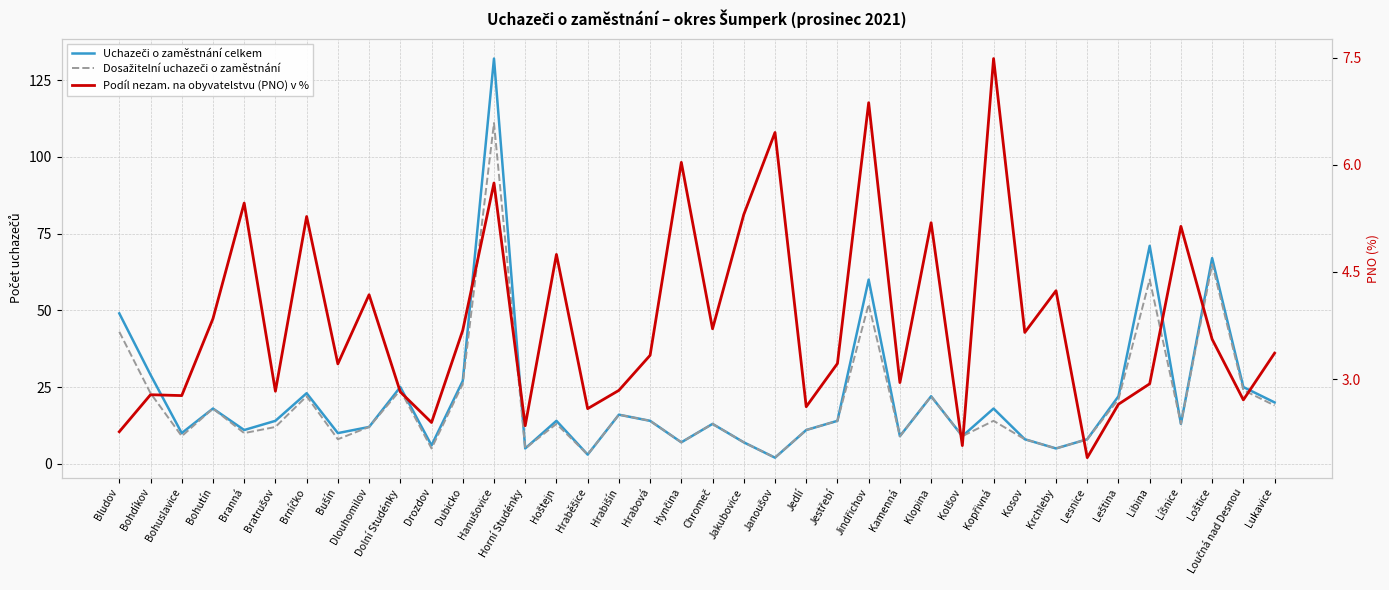

Reading left to right, transcribe all the data shown in this chart.

Uchazeči o zaměstnání celkem: Bludov=49.0	Bohdíkov=29.0	Bohuslavice=10.0	Bohutín=18.0	Branná=11.0	Bratrušov=14.0	Brníčko=23.0	Bušín=10.0	Dlouhomilov=12.0	Dolní Studénky=25.0	Drozdov=6.0	Dubicko=27.0	Hanušovice=132.0	Horní Studénky=5.0	Hoštejn=14.0	Hraběšice=3.0	Hrabišín=16.0	Hrabová=14.0	Hynčina=7.0	Chromeč=13.0	Jakubovice=7.0	Janoušov=2.0	Jedlí=11.0	Jestřebí=14.0	Jindřichov=60.0	Kamenná=9.0	Klopina=22.0	Kolšov=9.0	Kopřivná=18.0	Kosov=8.0	Krchleby=5.0	Lesnice=8.0	Leština=22.0	Libina=71.0	Líšnice=13.0	Loštice=67.0	Loučná nad Desnou=25.0	Lukavice=20.0
Dosažitelní uchazeči o zaměstnání: Bludov=43.0	Bohdíkov=23.0	Bohuslavice=9.0	Bohutín=18.0	Branná=10.0	Bratrušov=12.0	Brníčko=22.0	Bušín=8.0	Dlouhomilov=12.0	Dolní Studénky=24.0	Drozdov=5.0	Dubicko=26.0	Hanušovice=111.0	Horní Studénky=5.0	Hoštejn=13.0	Hraběšice=3.0	Hrabišín=16.0	Hrabová=14.0	Hynčina=7.0	Chromeč=13.0	Jakubovice=7.0	Janoušov=2.0	Jedlí=11.0	Jestřebí=14.0	Jindřichov=52.0	Kamenná=9.0	Klopina=22.0	Kolšov=9.0	Kopřivná=14.0	Kosov=8.0	Krchleby=5.0	Lesnice=8.0	Leština=21.0	Libina=60.0	Líšnice=13.0	Loštice=65.0	Loučná nad Desnou=24.0	Lukavice=19.0
Podíl nezam. na obyvatelstvu (PNO) v %: Bludov=2.3	Bohdíkov=2.8	Bohuslavice=2.8	Bohutín=3.8	Branná=5.5	Bratrušov=2.8	Brníčko=5.3	Bušín=3.2	Dlouhomilov=4.2	Dolní Studénky=2.8	Drozdov=2.4	Dubicko=3.7	Hanušovice=5.7	Horní Studénky=2.3	Hoštejn=4.7	Hraběšice=2.6	Hrabišín=2.8	Hrabová=3.3	Hynčina=6.0	Chromeč=3.7	Jakubovice=5.3	Janoušov=6.5	Jedlí=2.6	Jestřebí=3.2	Jindřichov=6.9	Kamenná=3.0	Klopina=5.2	Kolšov=2.1	Kopřivná=7.5	Kosov=3.7	Krchleby=4.2	Lesnice=1.9	Leština=2.6	Libina=2.9	Líšnice=5.1	Loštice=3.6	Loučná nad Desnou=2.7	Lukavice=3.4